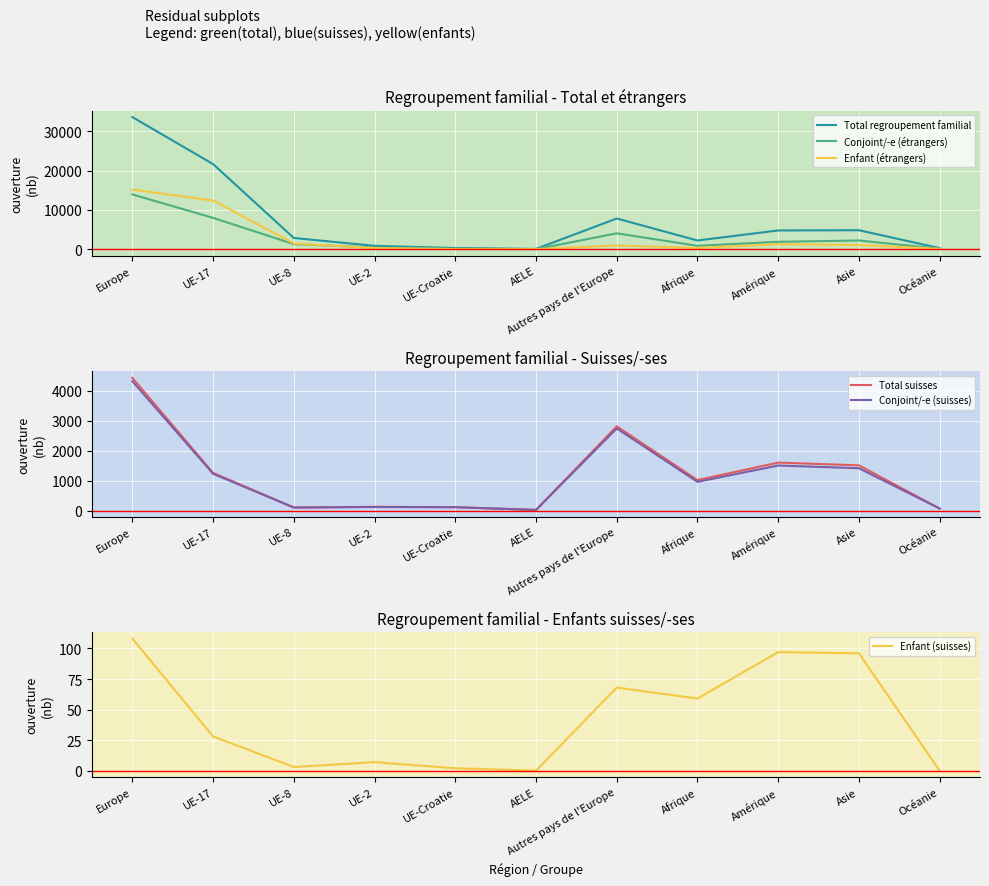

True or false: Conjoint/-e (suisses) has a value of 21 at AELE.

True